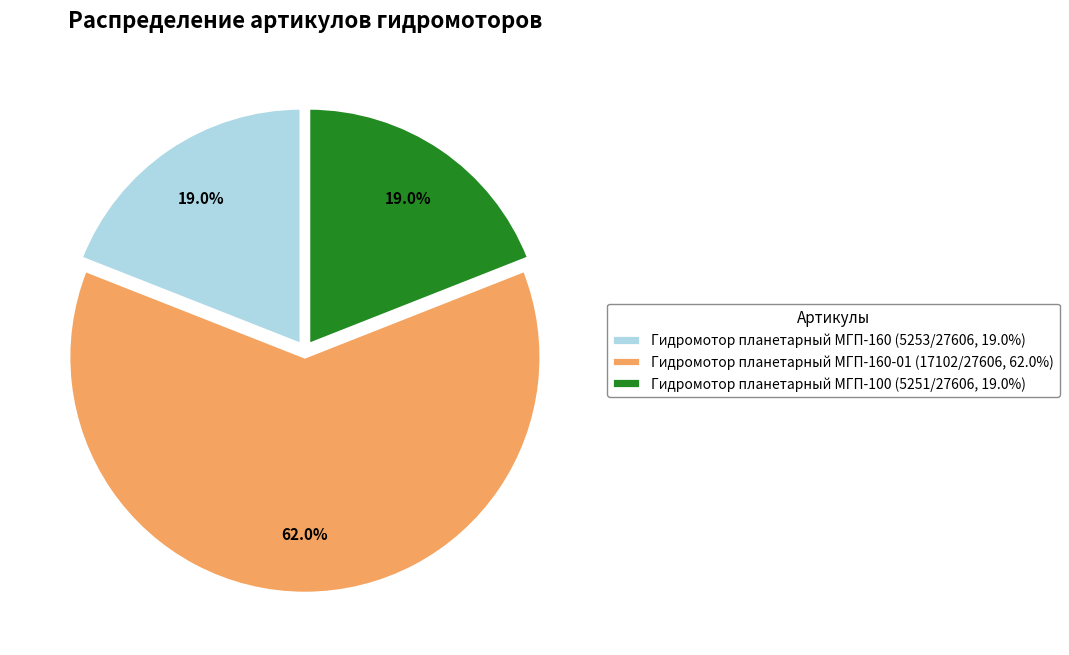

What is the ratio of the value at Гидромотор планетарный МГП-160 (5253/27606, 19.0%) to the value at Гидромотор планетарный МГП-100 (5251/27606, 19.0%)?

1.0